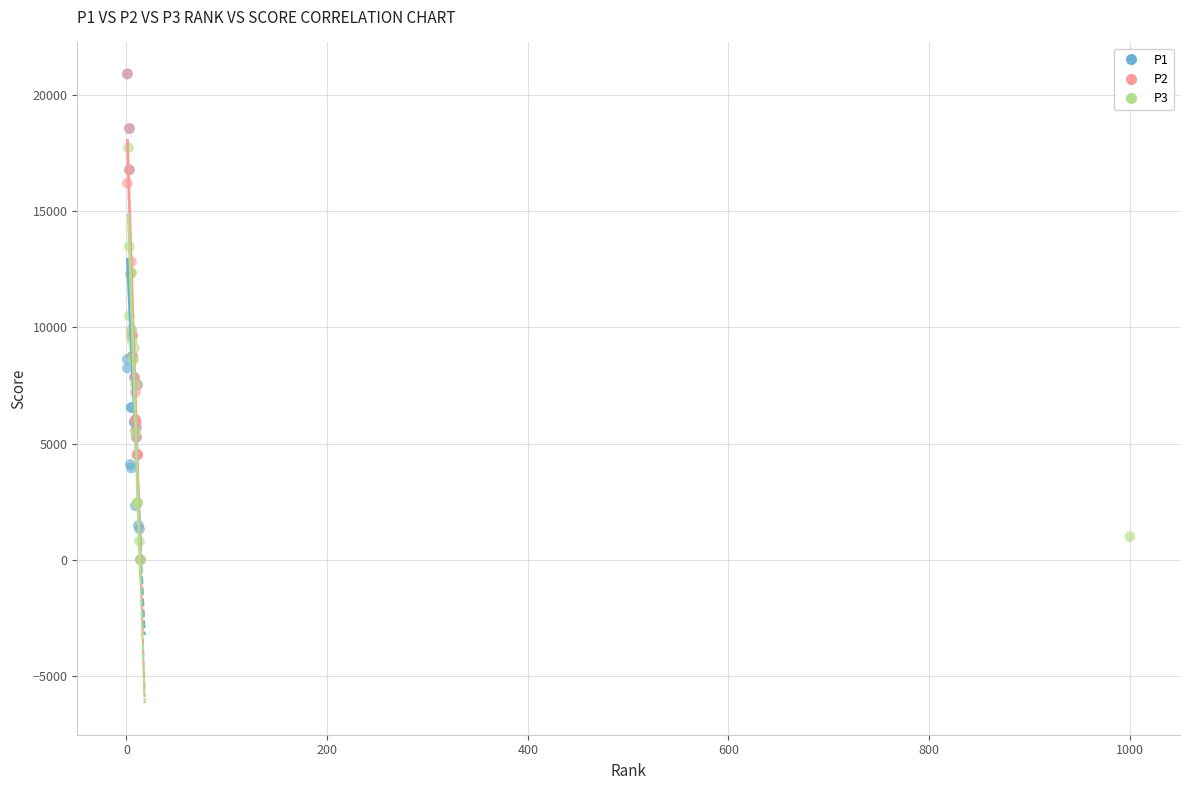

What are all the series names shown in the legend?

P1, P2, P3